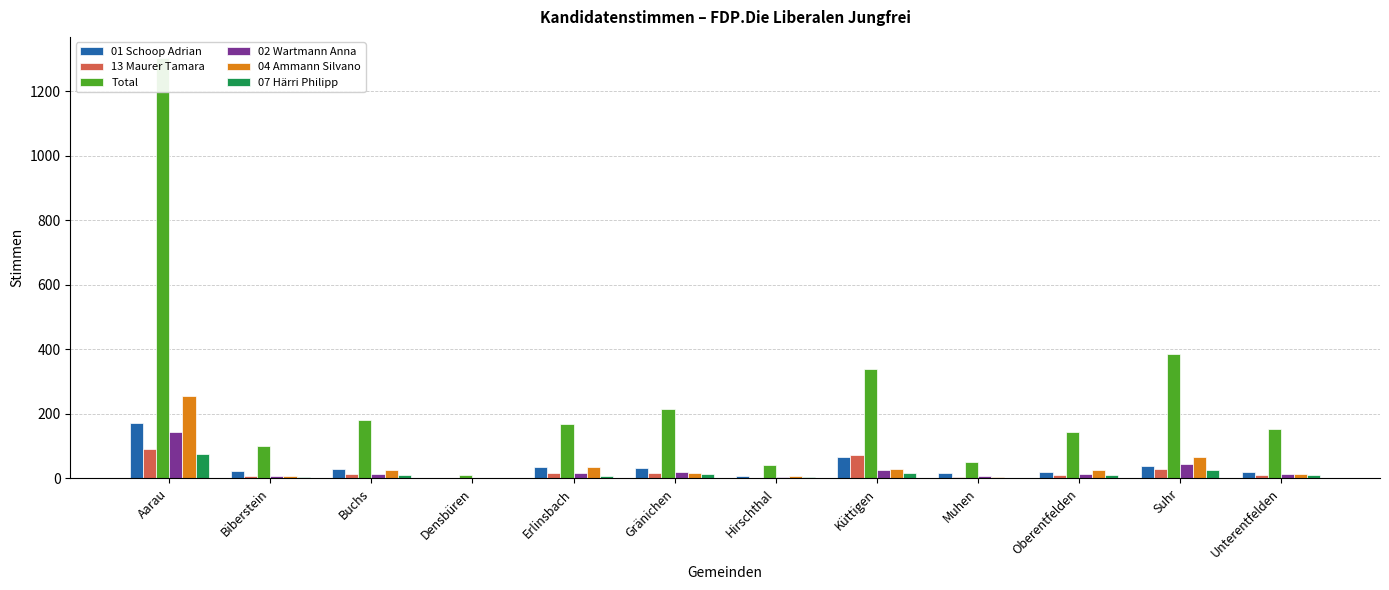

Between Gränichen and Hirschthal, which is larger?

Gränichen